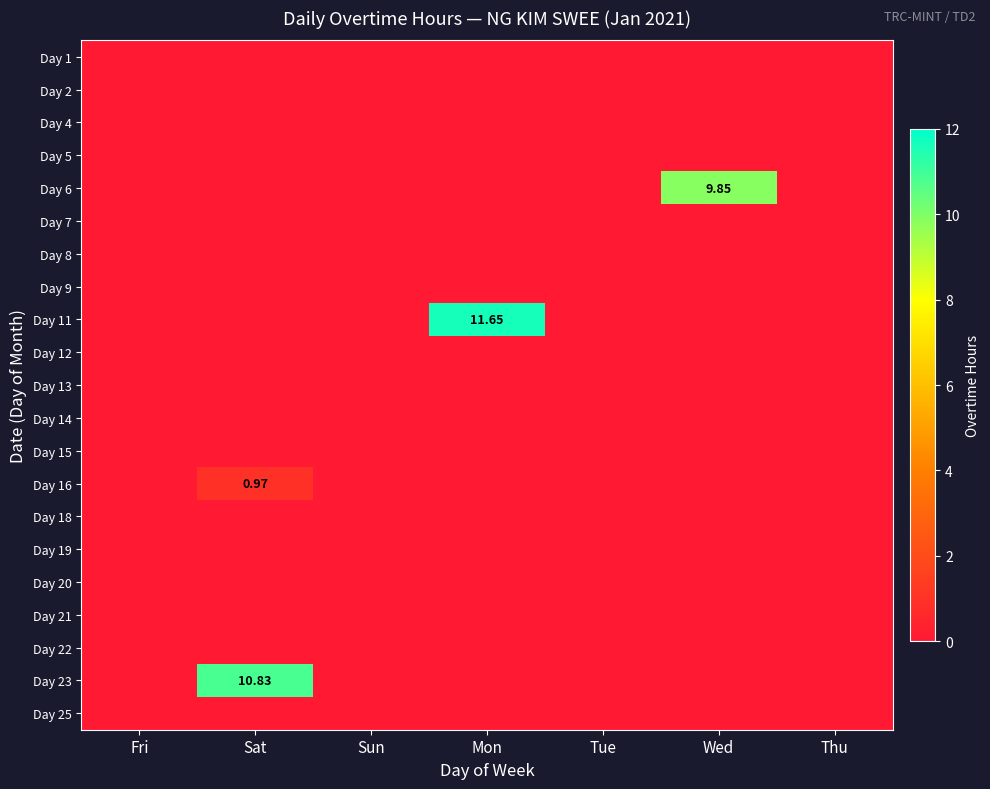

Is it true that Day 23 equals 0.0 at Mon?

True